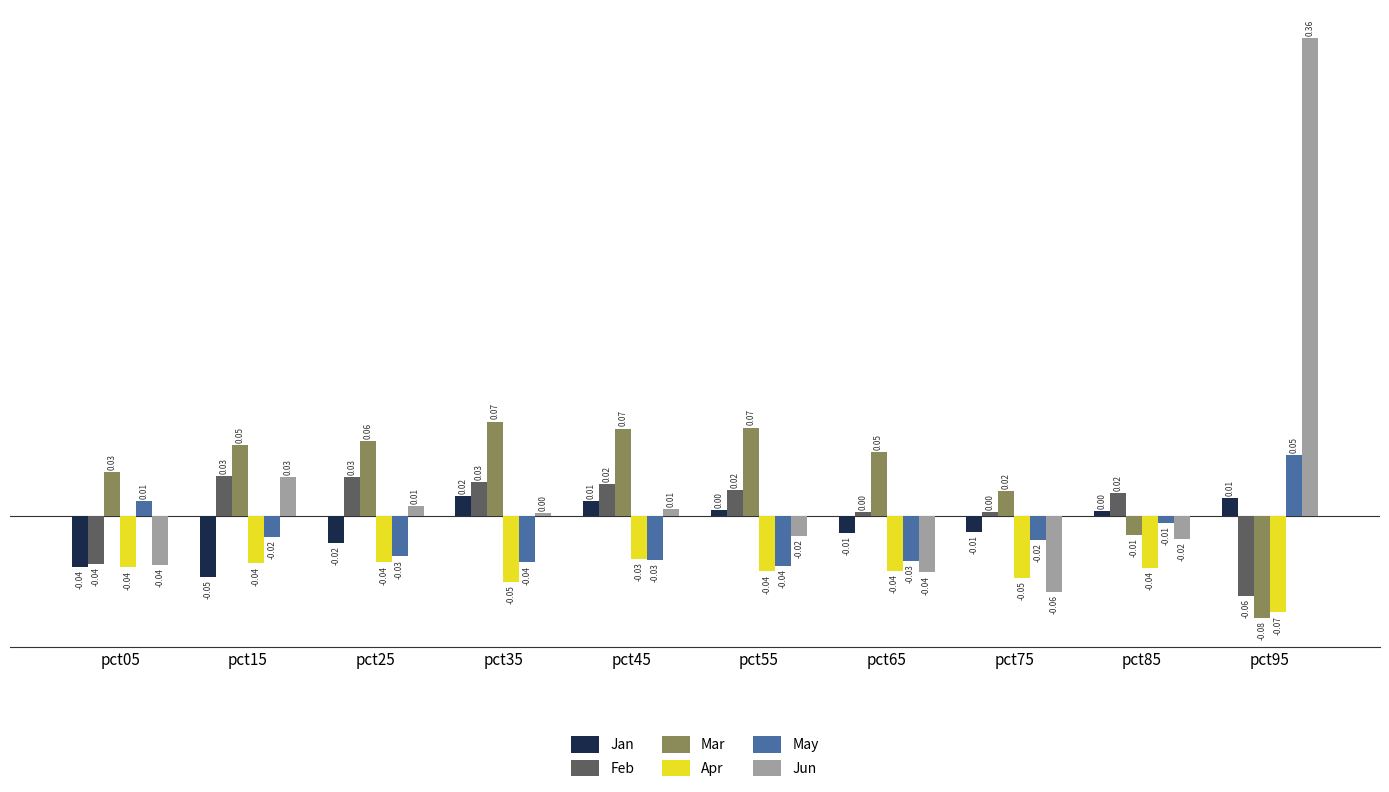

At pct75, list the series in order from smallest to largest.

Jun, Apr, May, Jan, Feb, Mar